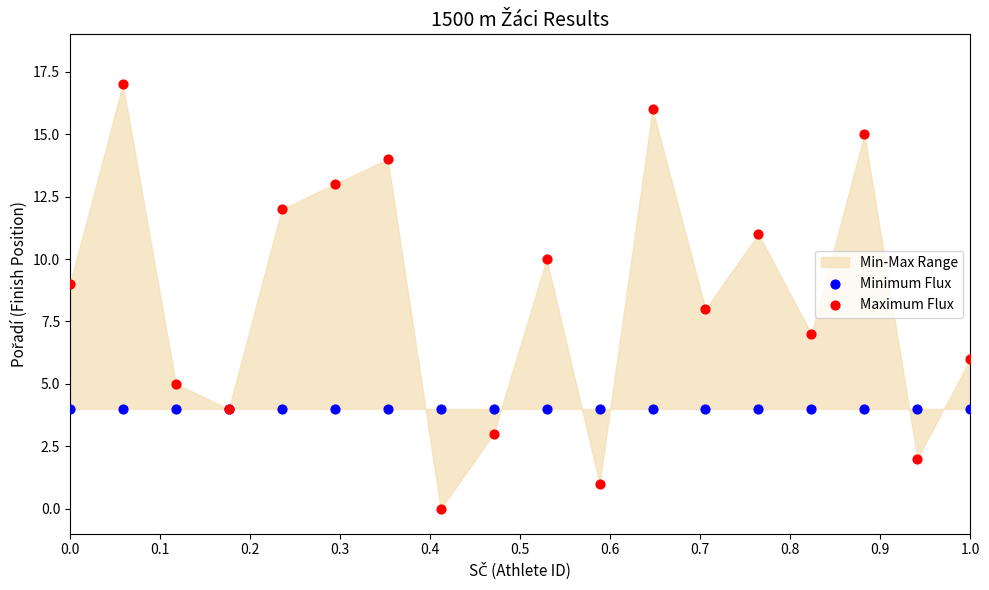

Which series reaches the minimum Y coordinate?

Maximum Flux